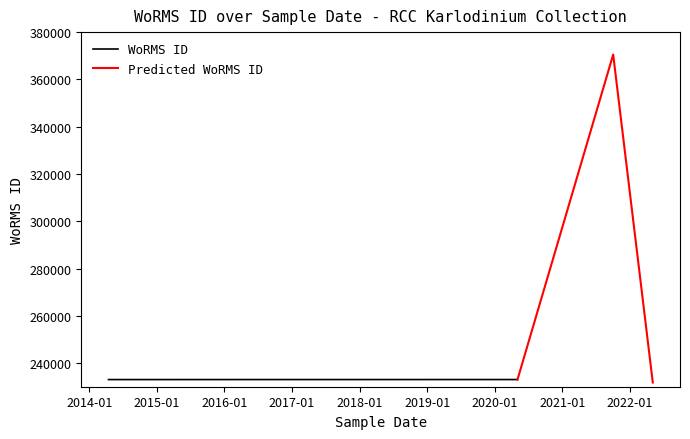

What is the difference between the values at 03-05-2020 and 04-05-2022?

1248